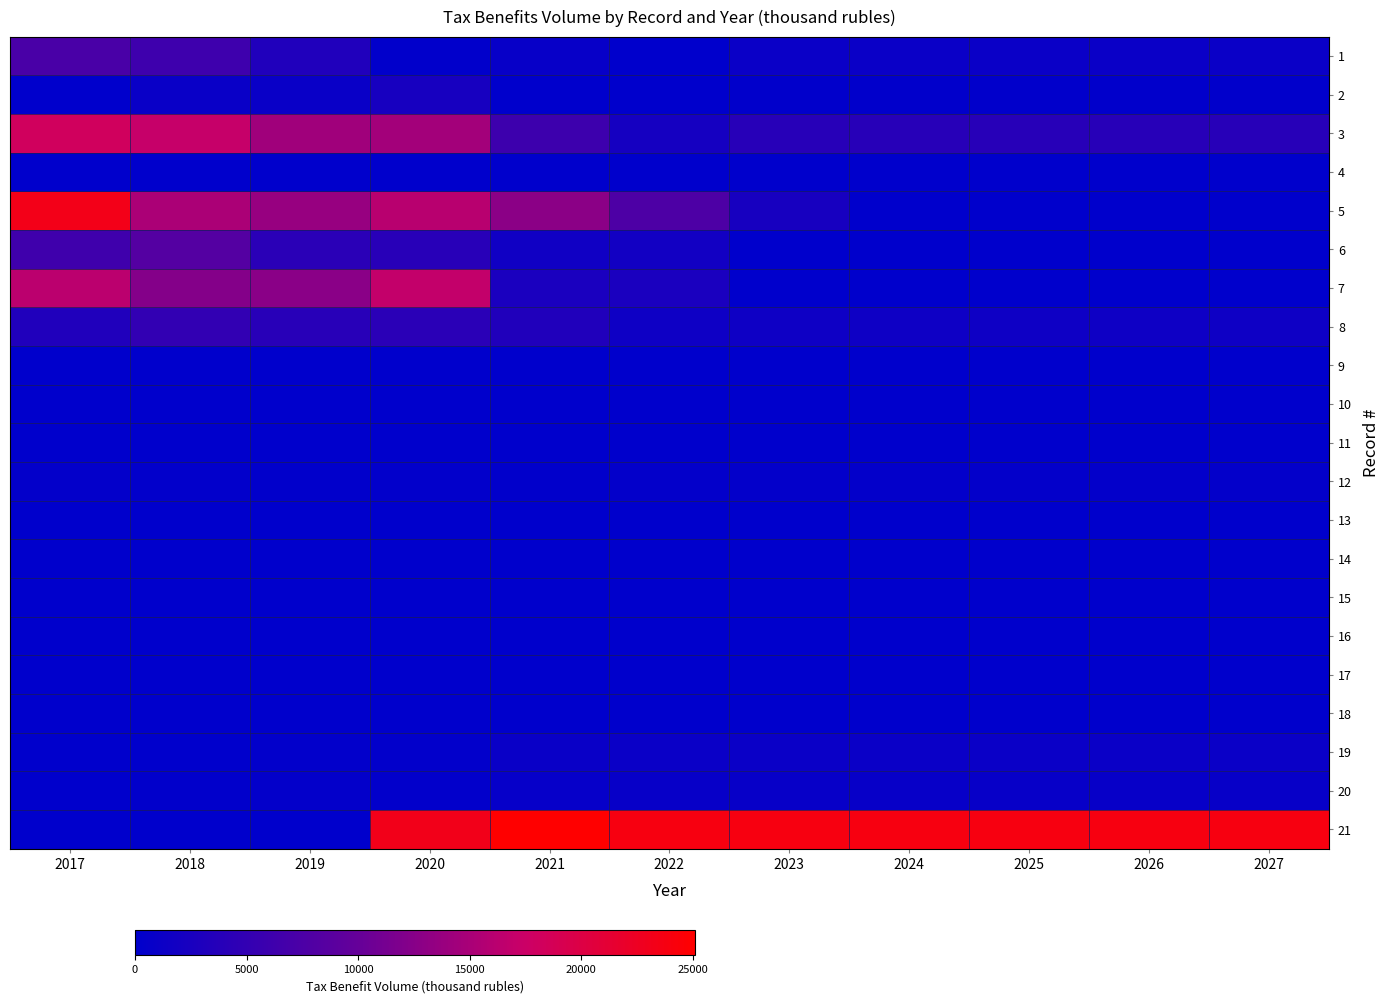

Count the number of categories in the chart.

11